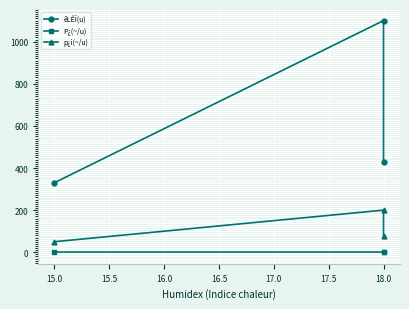

What is the sum of all P¿(~/u) values?

0.6